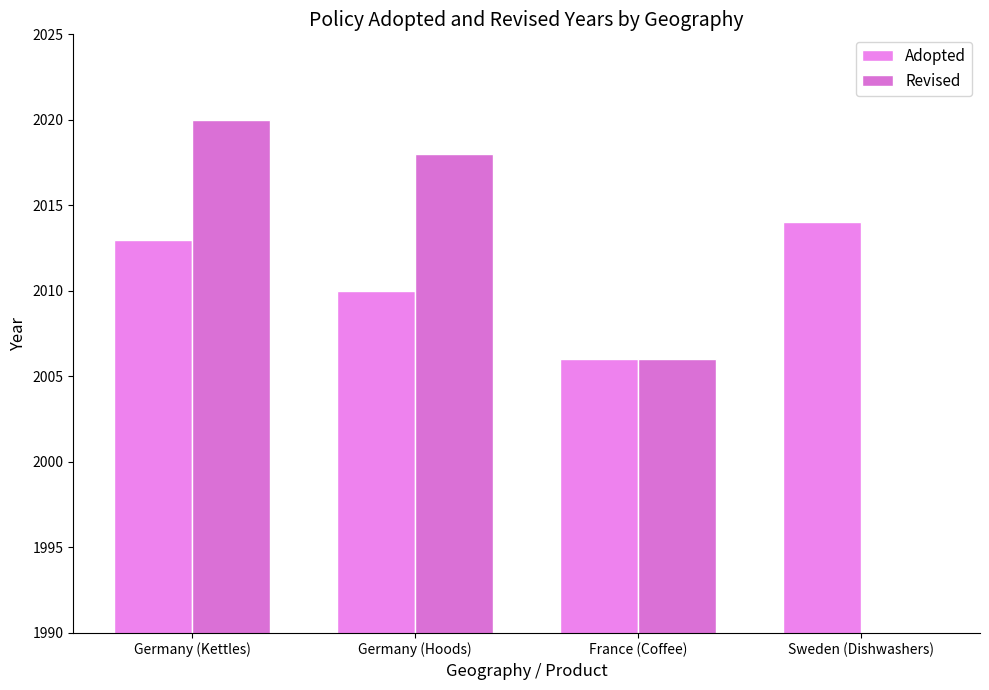

Which has a higher value, France (Coffee) or Germany (Hoods)?

Germany (Hoods)